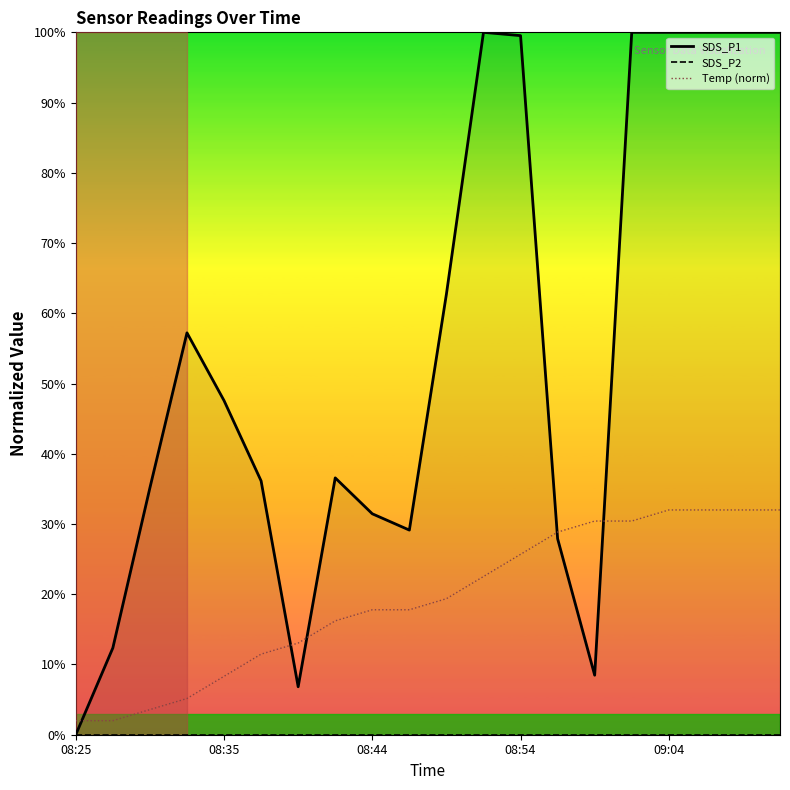

Rank the series by their average value, from highest to lowest.

SDS_P1, Temp (norm), SDS_P2